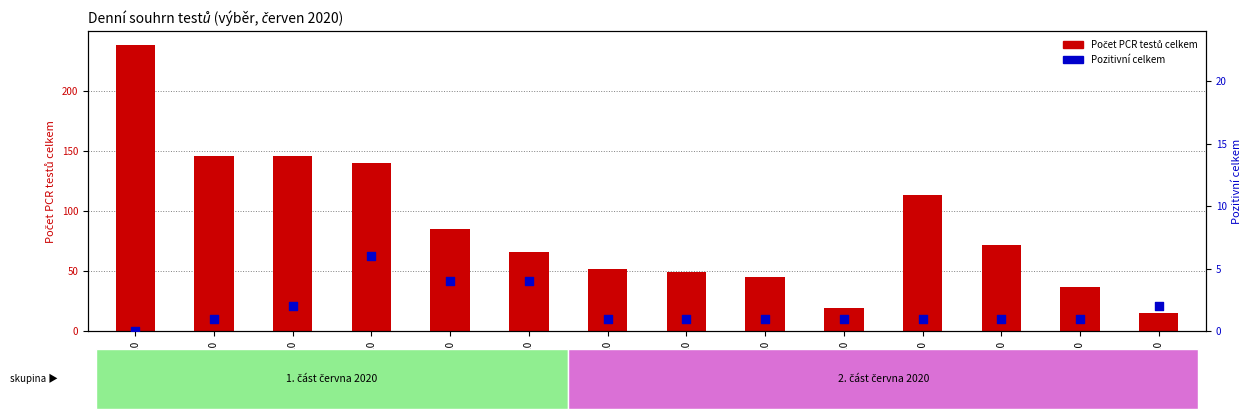

At which category is the sum across all series the highest?

01.06.2020